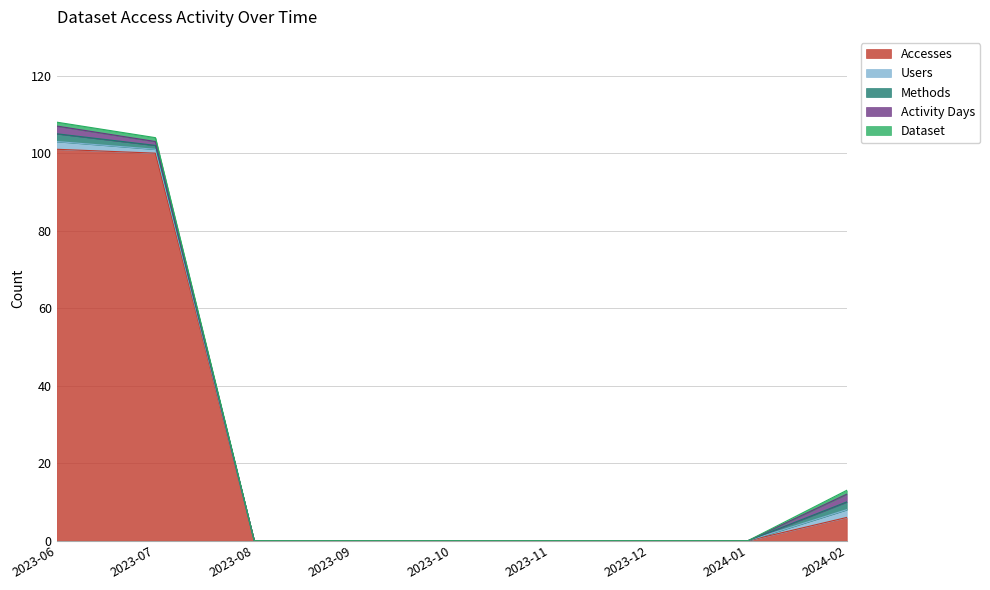

What is the value of the Methods point at the 9th from the left?

2